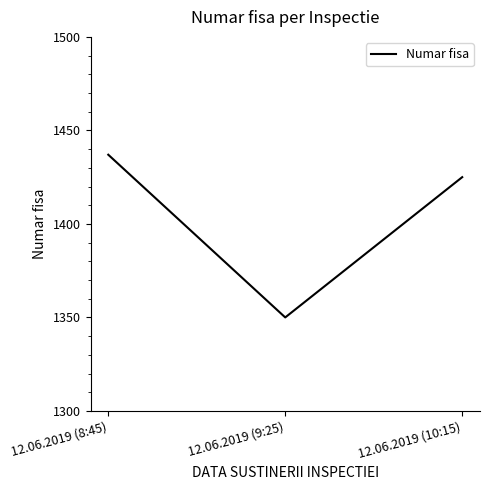

Reading right to left, extract all data points from this chart.

1425	1350	1437